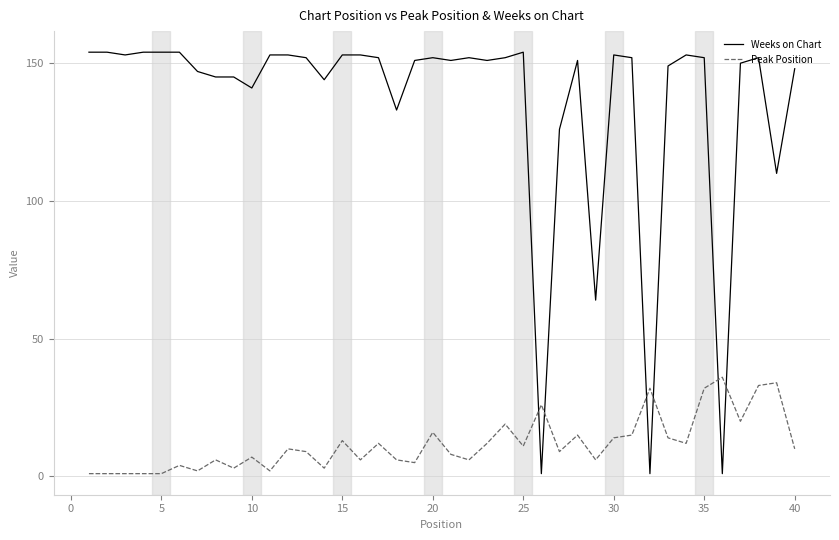

What is the sum of all Peak Position values?

473